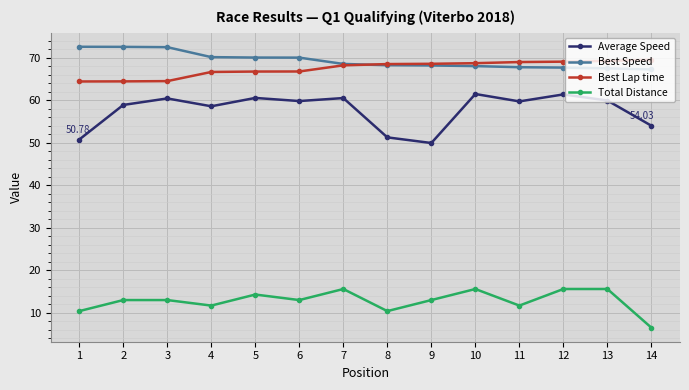

What is the sum of all Average Speed values?

807.6